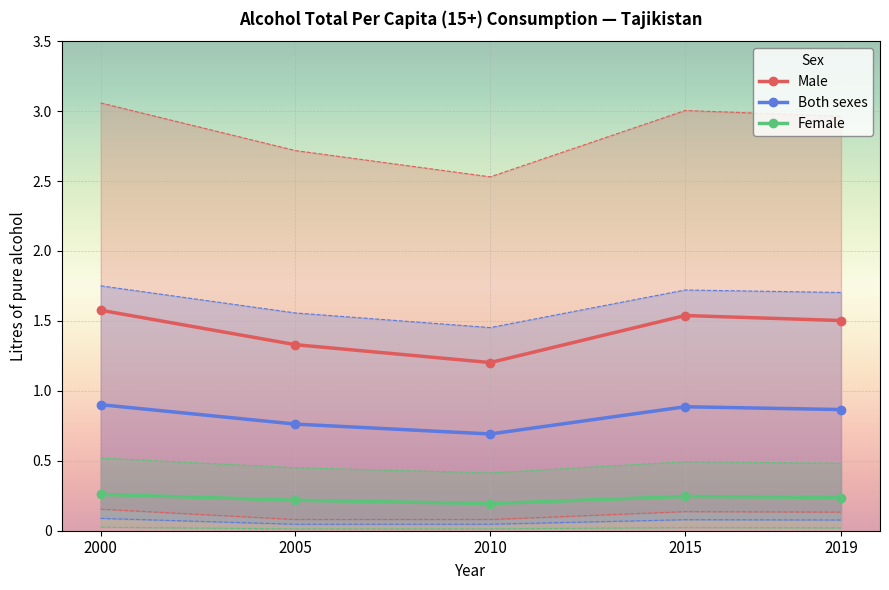

Reading left to right, what are all the values shown in this chart?

Male: 1.6	1.3	1.2	1.5	1.5
Both sexes: 0.9	0.8	0.7	0.9	0.9
Female: 0.3	0.2	0.2	0.2	0.2